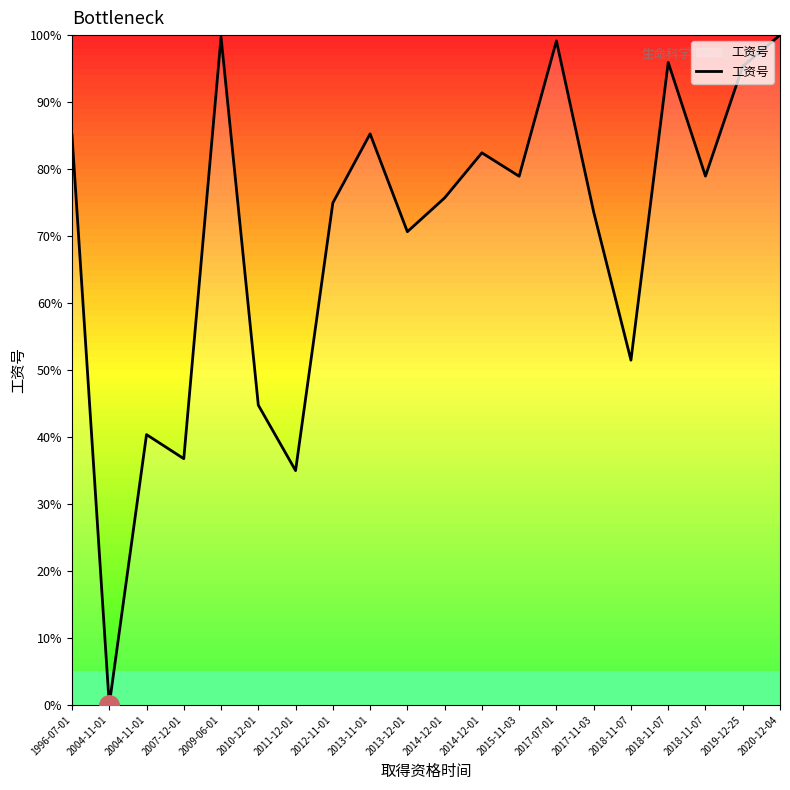

Is it true that the value at 2013-11-01 is 85.3?

True